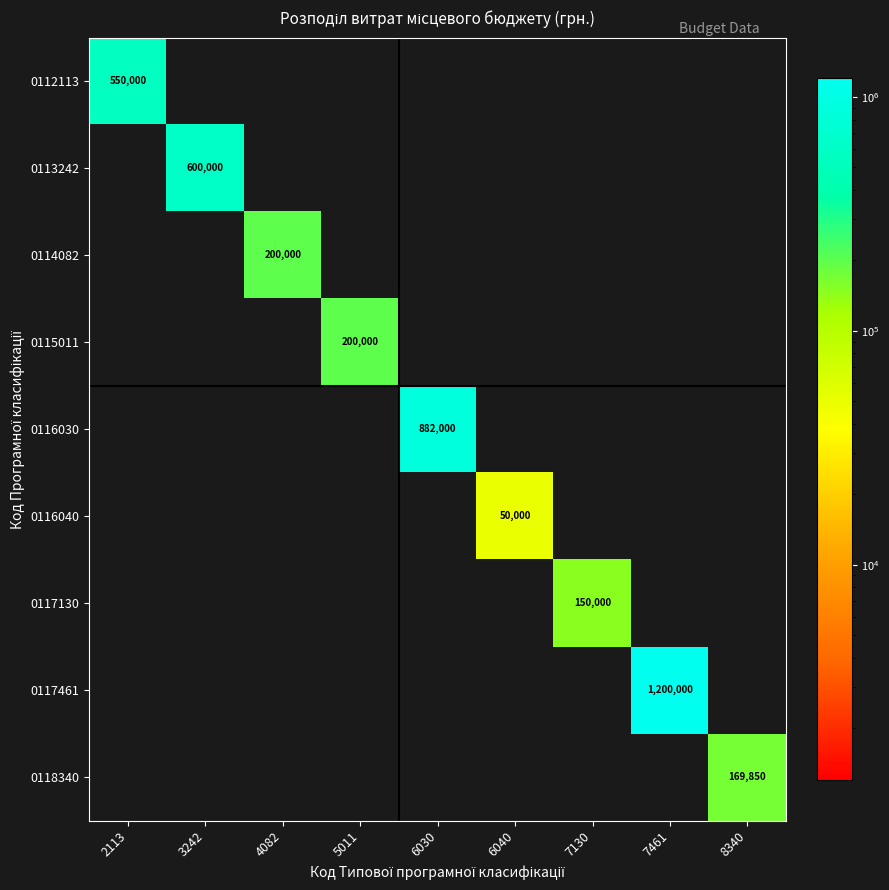

Rank the series at 8340 from lowest to highest value.

0112113, 0113242, 0114082, 0115011, 0116030, 0116040, 0117130, 0117461, 0118340